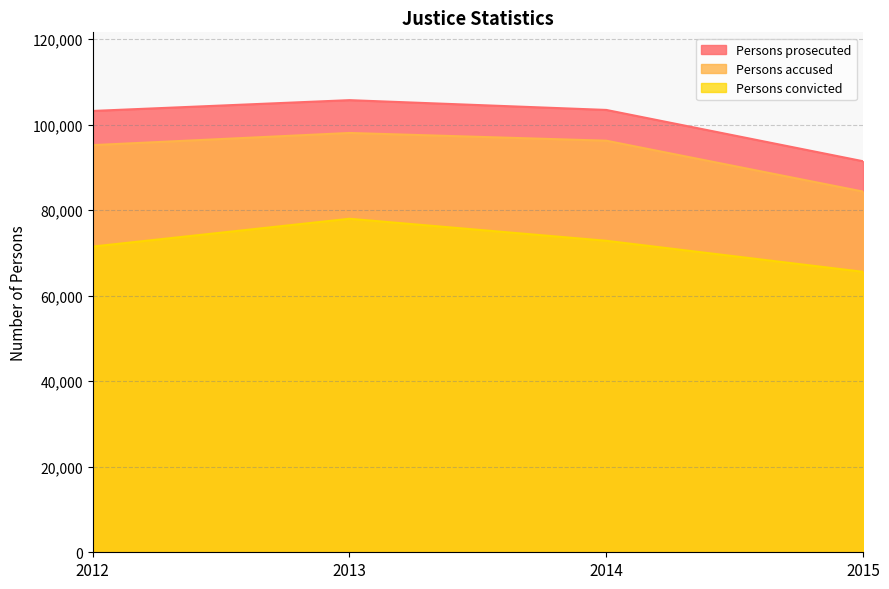

What is the value of the Persons accused point at the 4th from the left?

84327